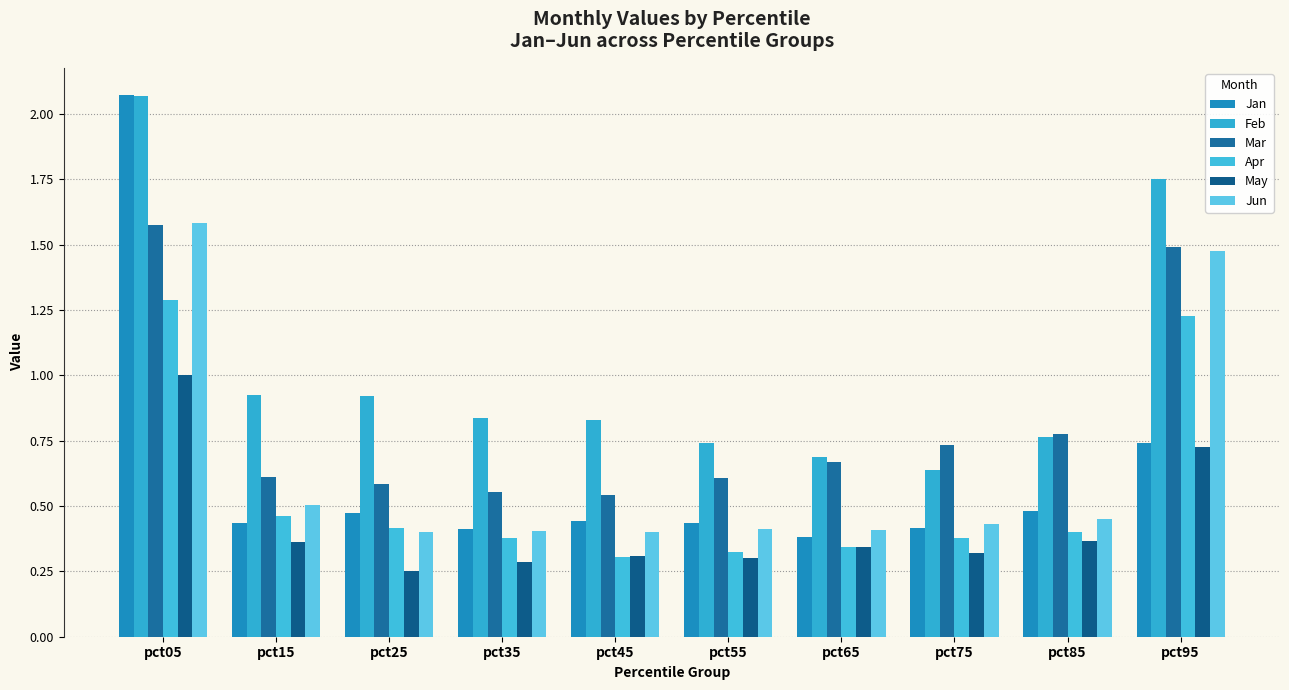

Which series has the widest spread of values?

Jan